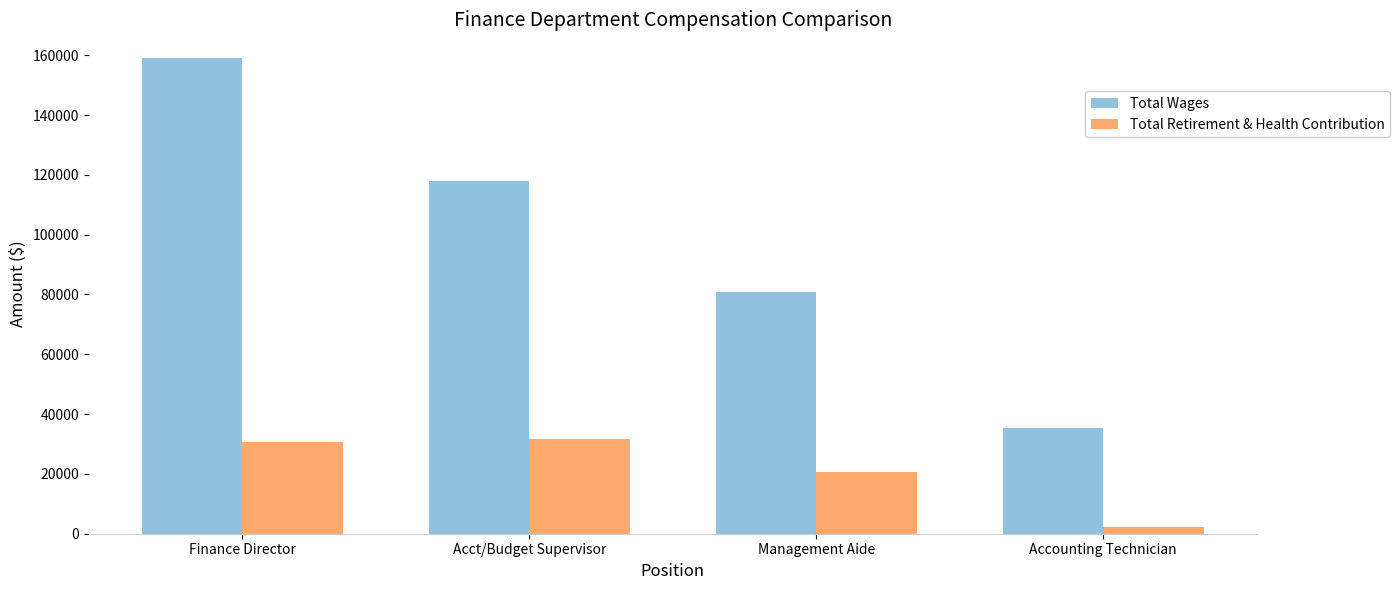

Which series has the largest range (max minus min)?

Total Wages